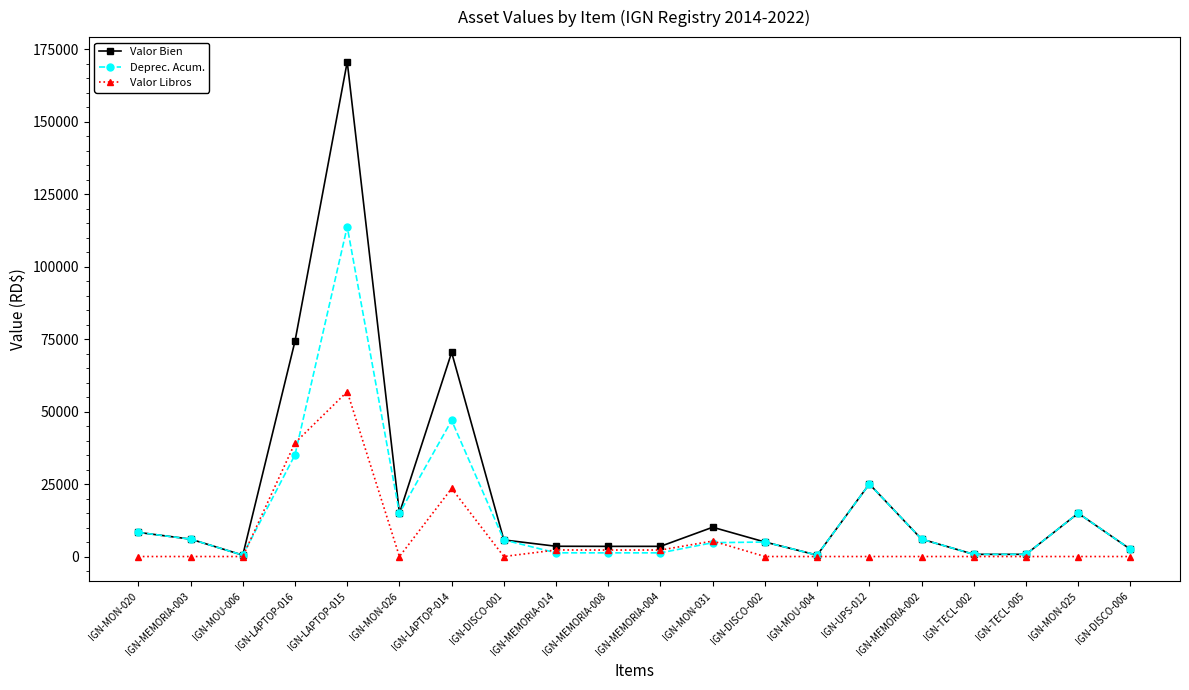

Count the number of categories in the chart.

20